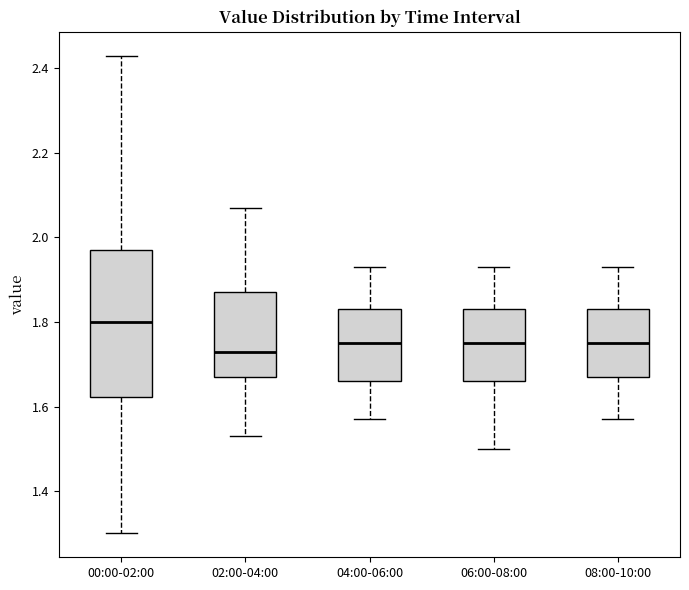

Which box is the tallest, from its lower edge to its upper edge?

00:00-02:00